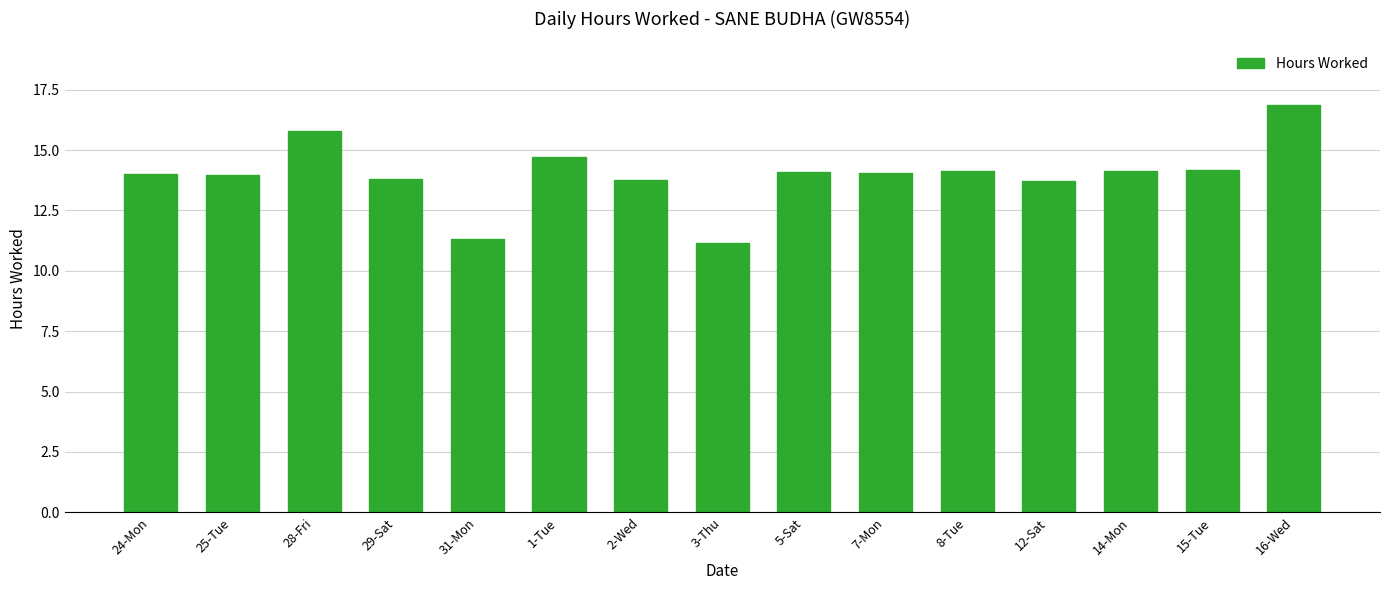

The chart shows a value of 8.4 at 29-Sat. True or false?

False